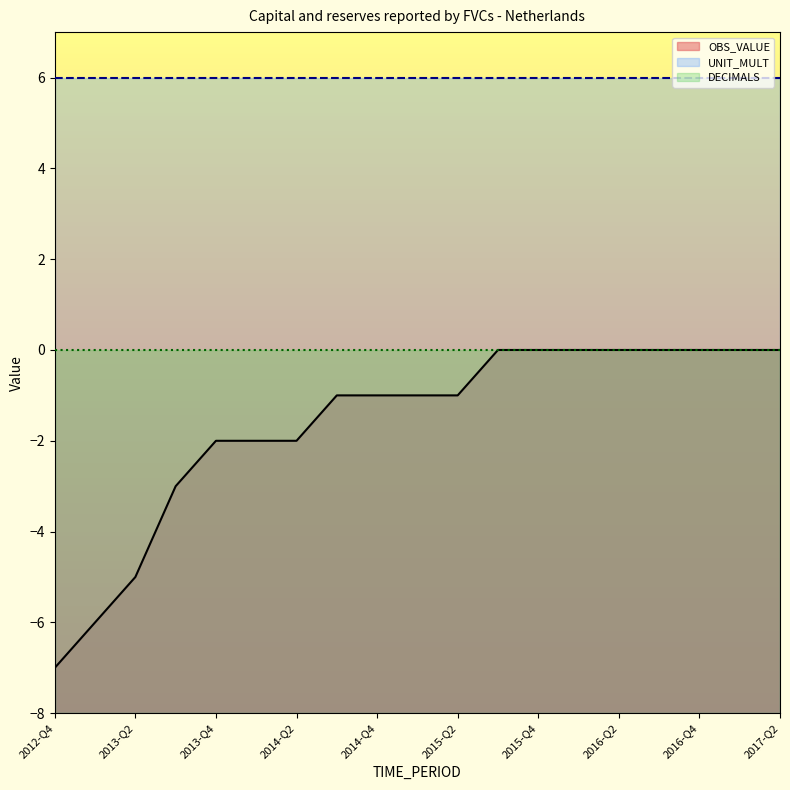

True or false: DECIMALS and OBS_VALUE intersect in this chart.

False